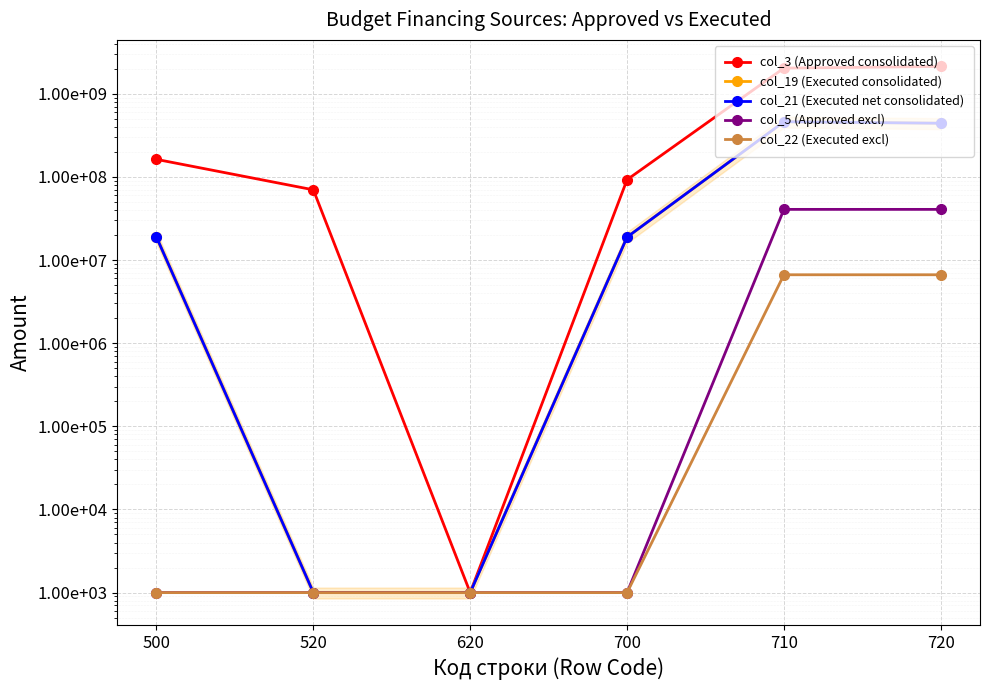

The value of col_21 (Executed net consolidated) at 620 is 1687.4. True or false?

False